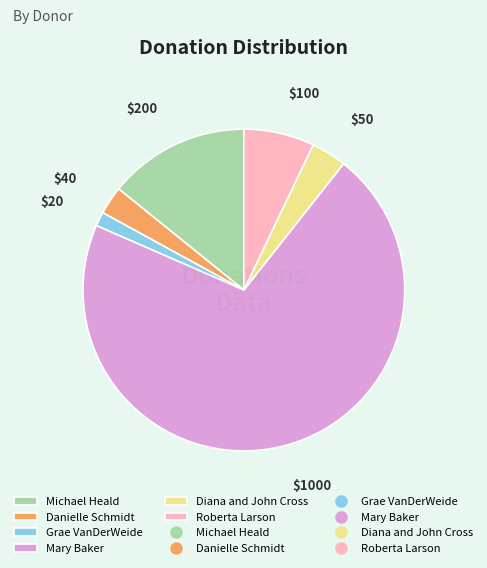

Does any single category account for the majority?

Yes